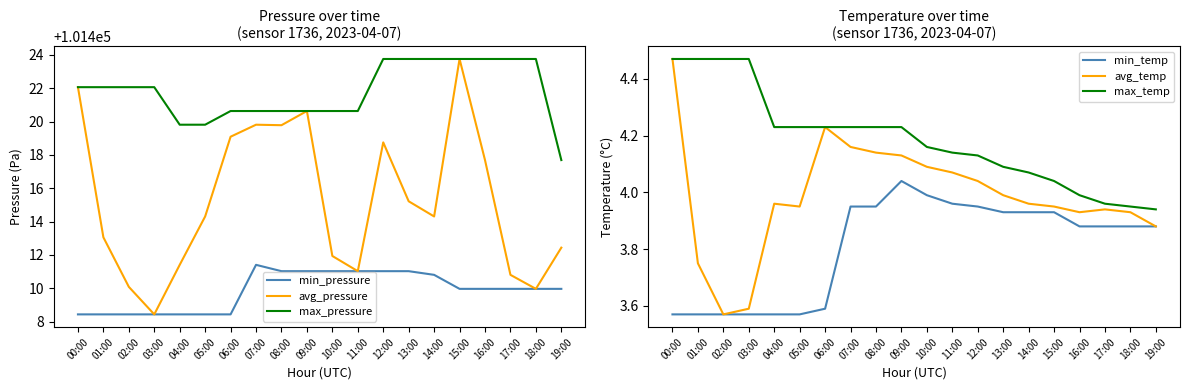

True or false: max_pressure and min_pressure intersect in this chart.

False